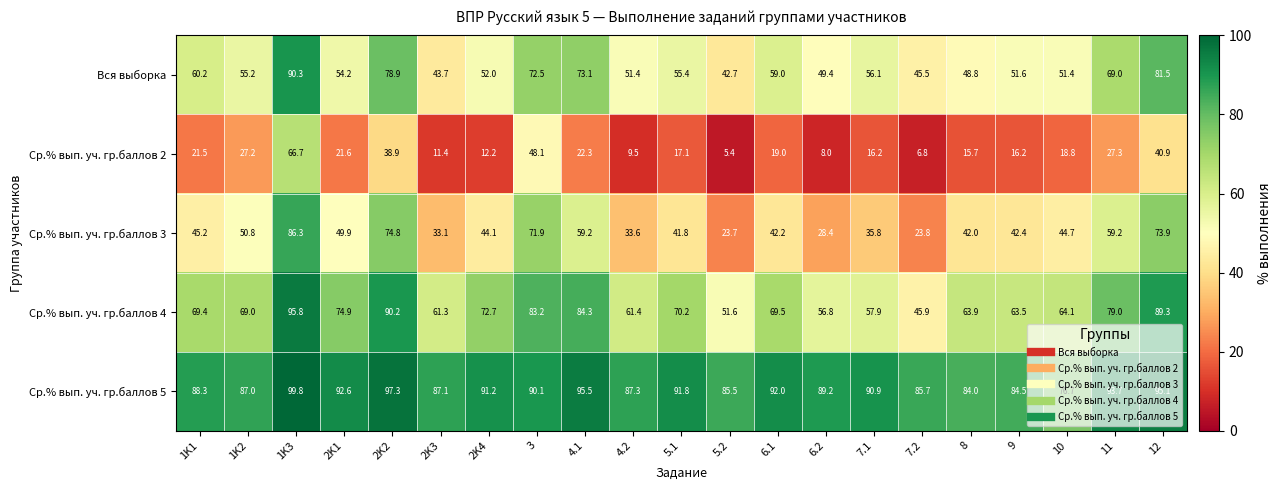

Rank the series at 9 from highest to lowest value.

Ср.% вып. уч. гр.баллов 5, Ср.% вып. уч. гр.баллов 4, Вся выборка, Ср.% вып. уч. гр.баллов 3, Ср.% вып. уч. гр.баллов 2